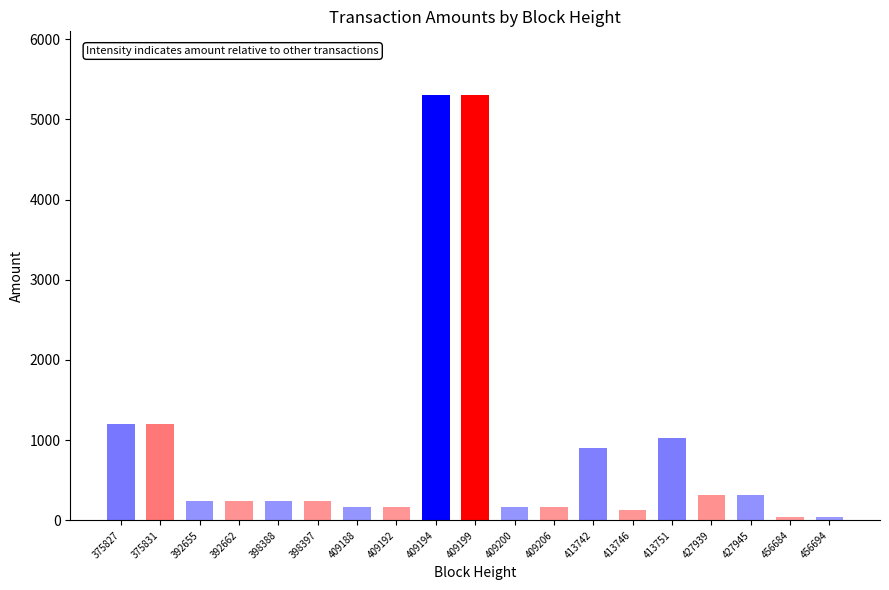

What is the average value?

917